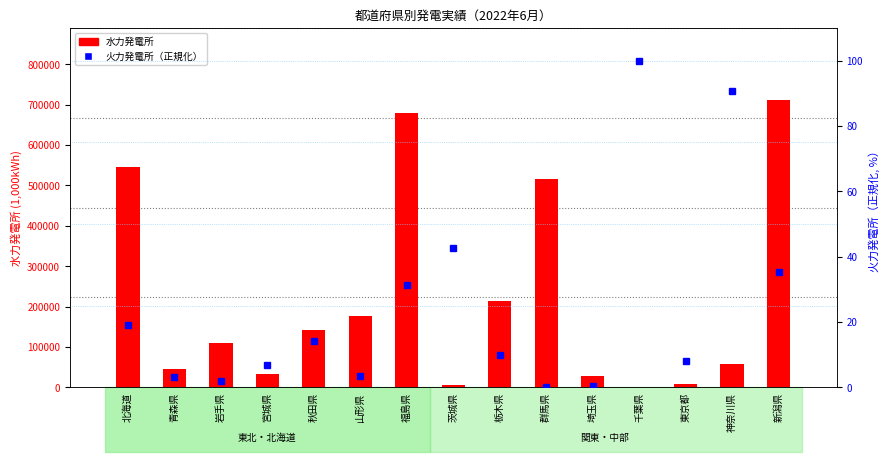

What is the difference between the maximum and second lowest values in the 火力発電所（正規化） series?

99.7